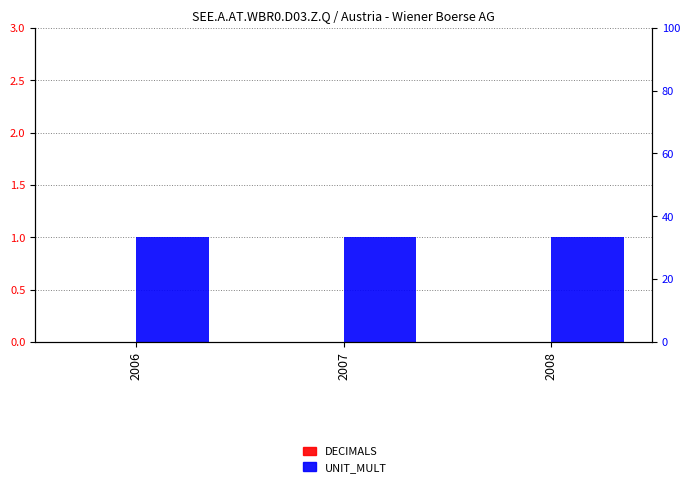

What is the maximum value for UNIT_MULT?

1